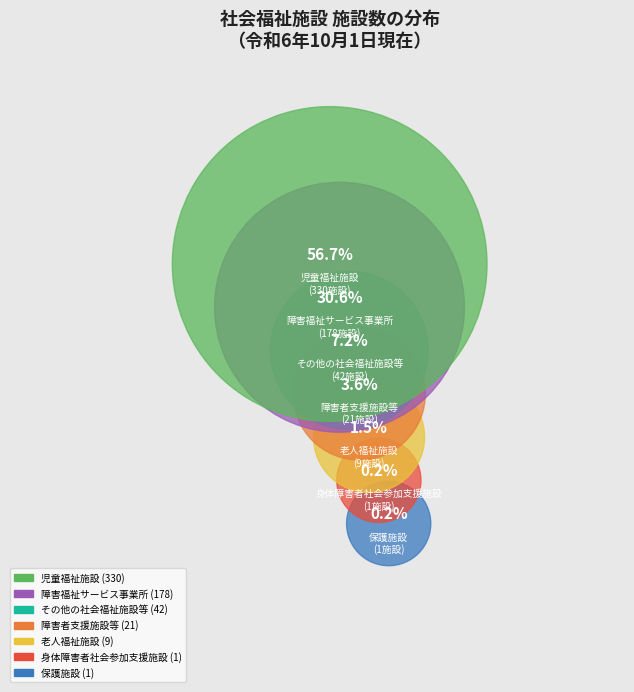

Is it true that 老人福祉施設 is 10% of the pie?

False